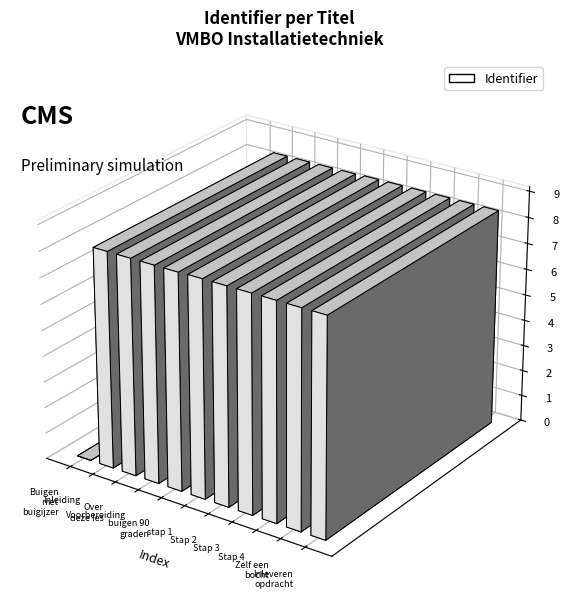

Are the bars horizontal?

No